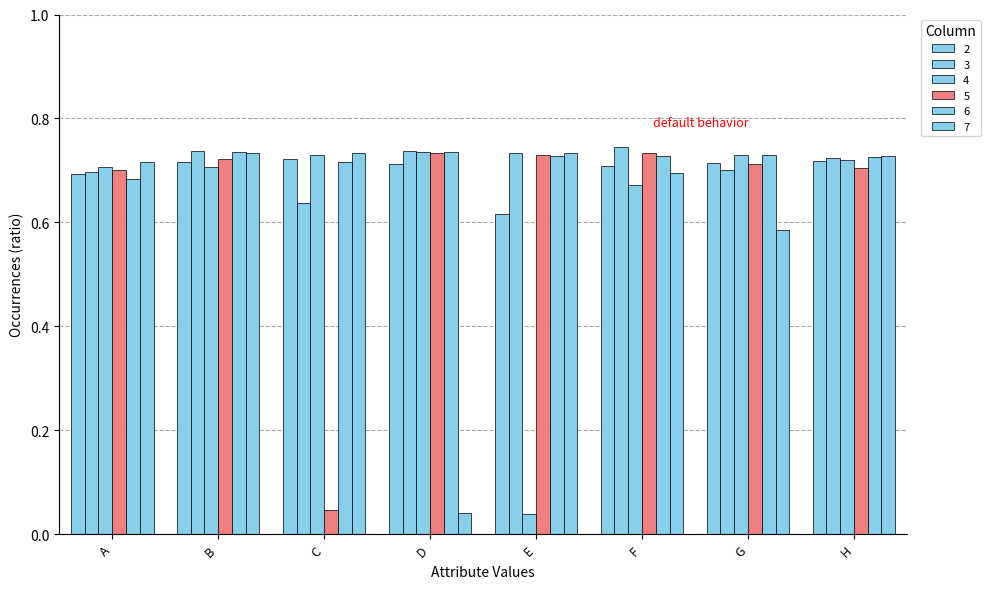

What is the difference between the maximum and minimum values in the 2 series?

0.1